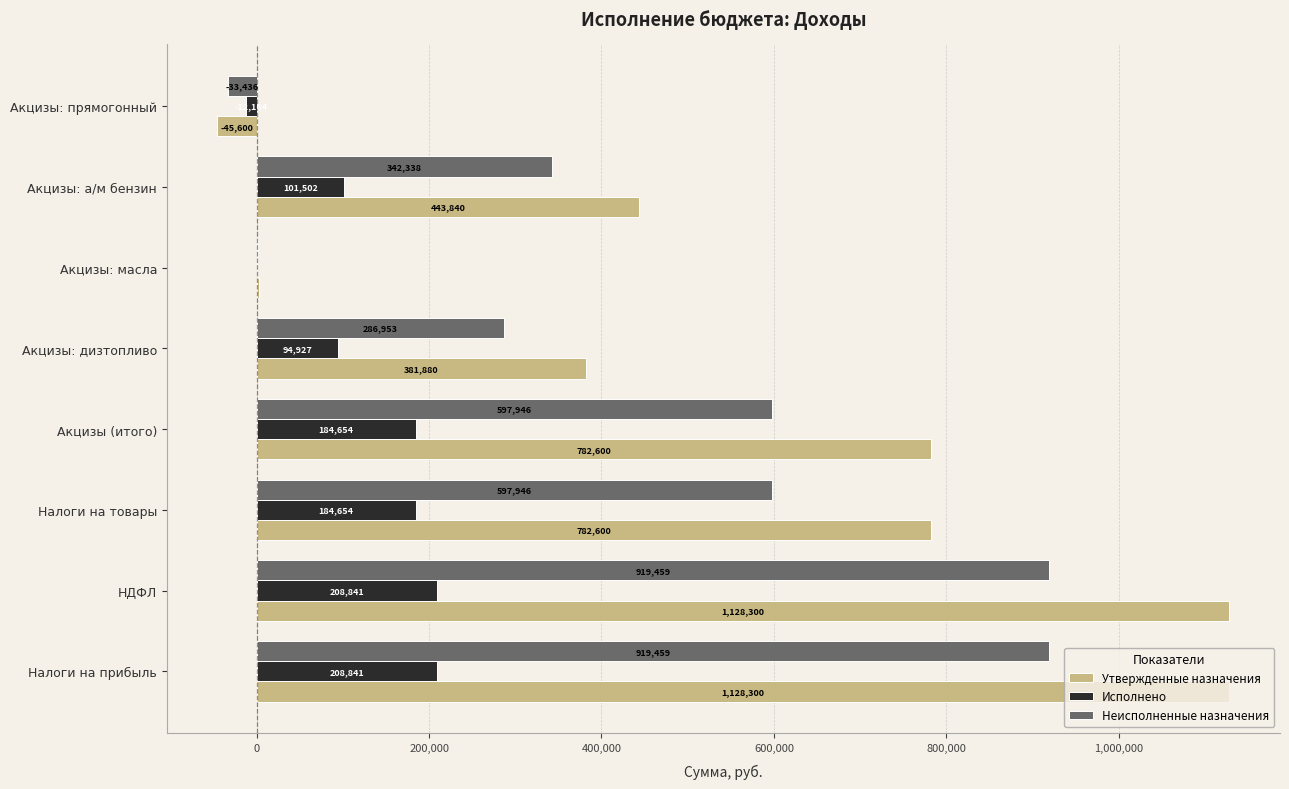

Between Налоги на прибыль and Акцизы: масла, which series saw the biggest shift?

Утвержденные назначения